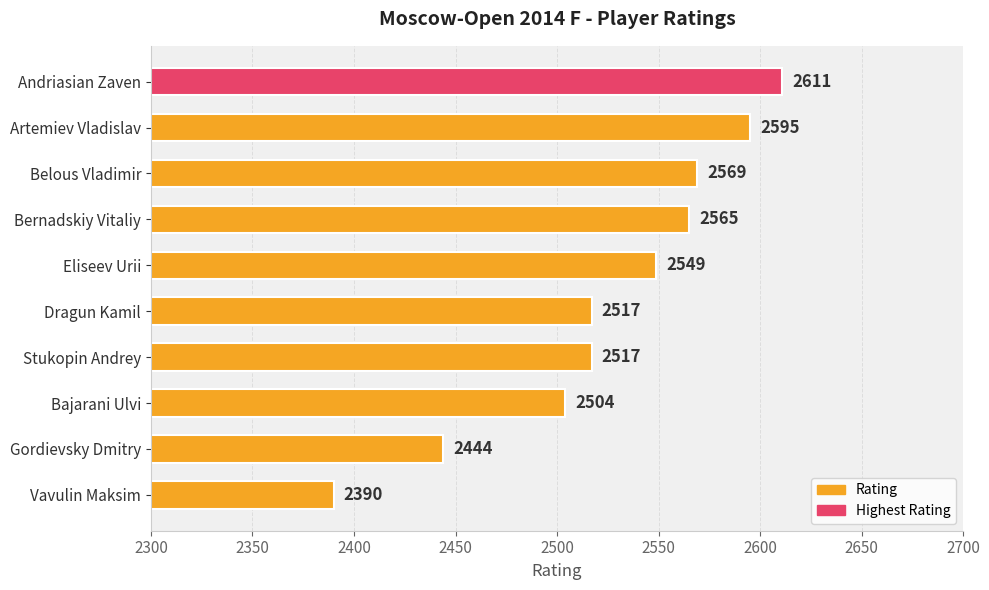

What is the difference between the second highest and minimum values?

205